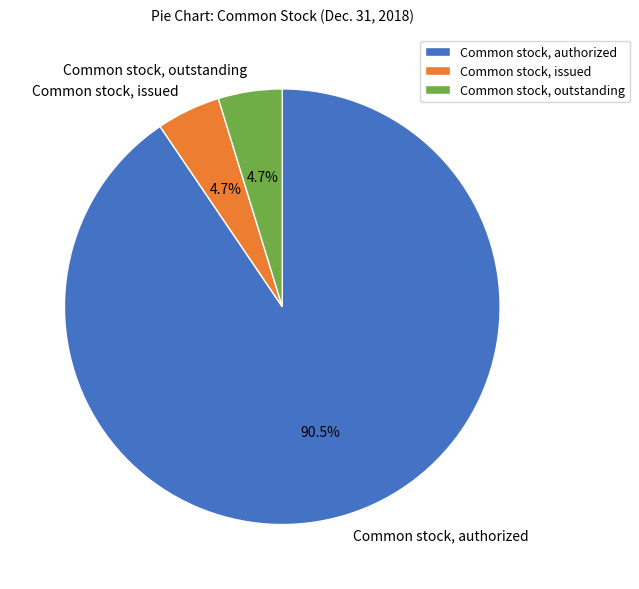

Which slice is the largest?

Common stock, authorized